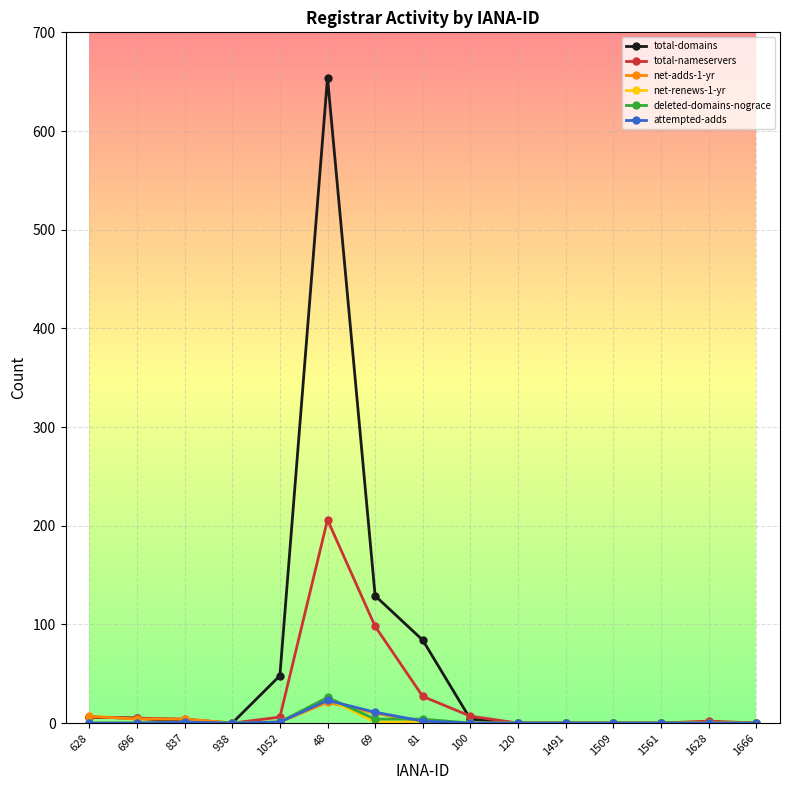

Which series has the largest total across all categories?

total-domains